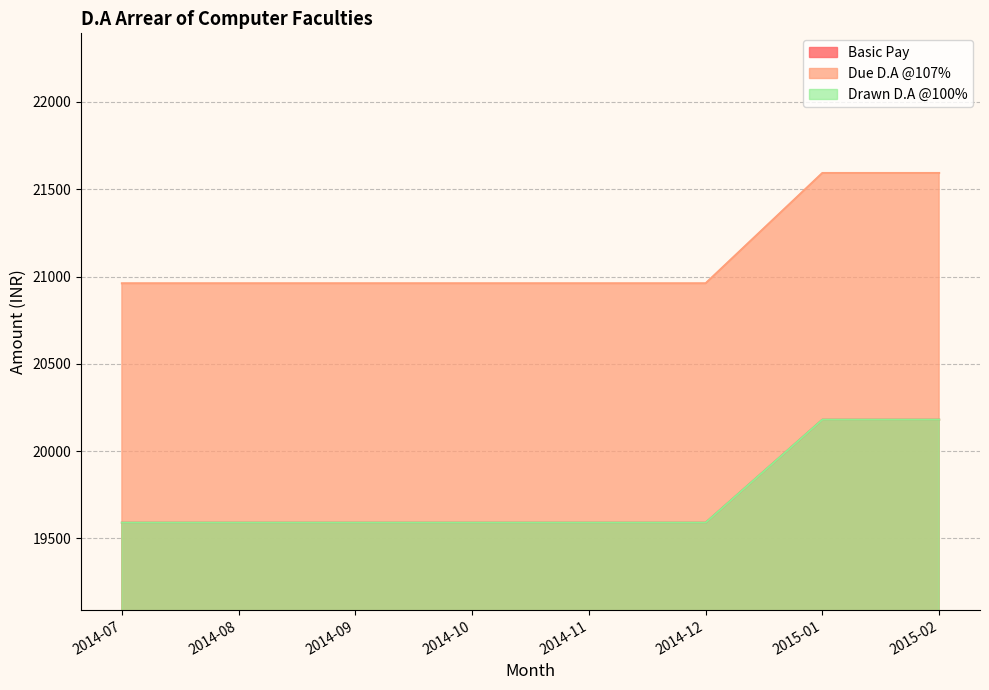

Reading right to left, transcribe all the data shown in this chart.

Basic Pay: 20180	20180	19590	19590	19590	19590	19590	19590
Due D.A @107%: 21593	21593	20961	20961	20961	20961	20961	20961
Drawn D.A @100%: 20180	20180	19590	19590	19590	19590	19590	19590